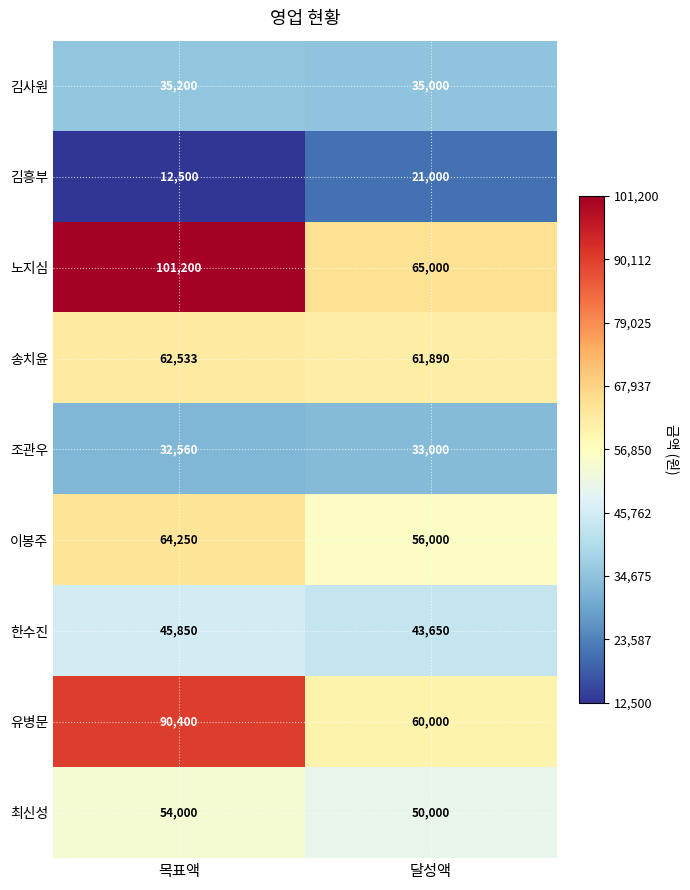

Reading left to right, list all the values displayed in this chart.

김사원: 35200	35000
김흥부: 12500	21000
노지심: 101200	65000
송치윤: 62533	61890
조관우: 32560	33000
이봉주: 64250	56000
한수진: 45850	43650
유병문: 90400	60000
최신성: 54000	50000